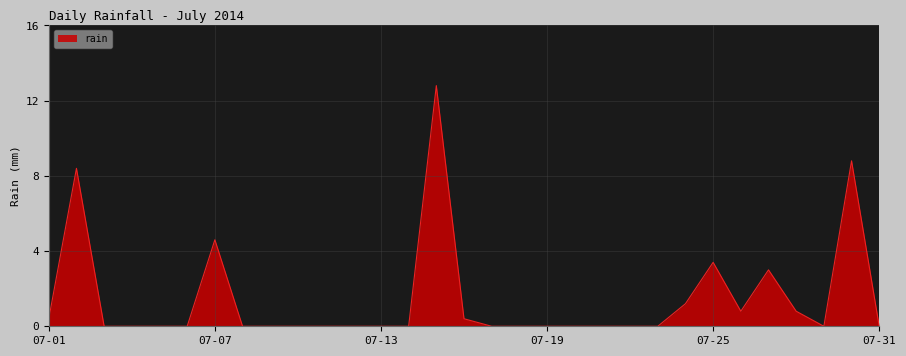

What is the difference between the maximum and minimum values?

12.8